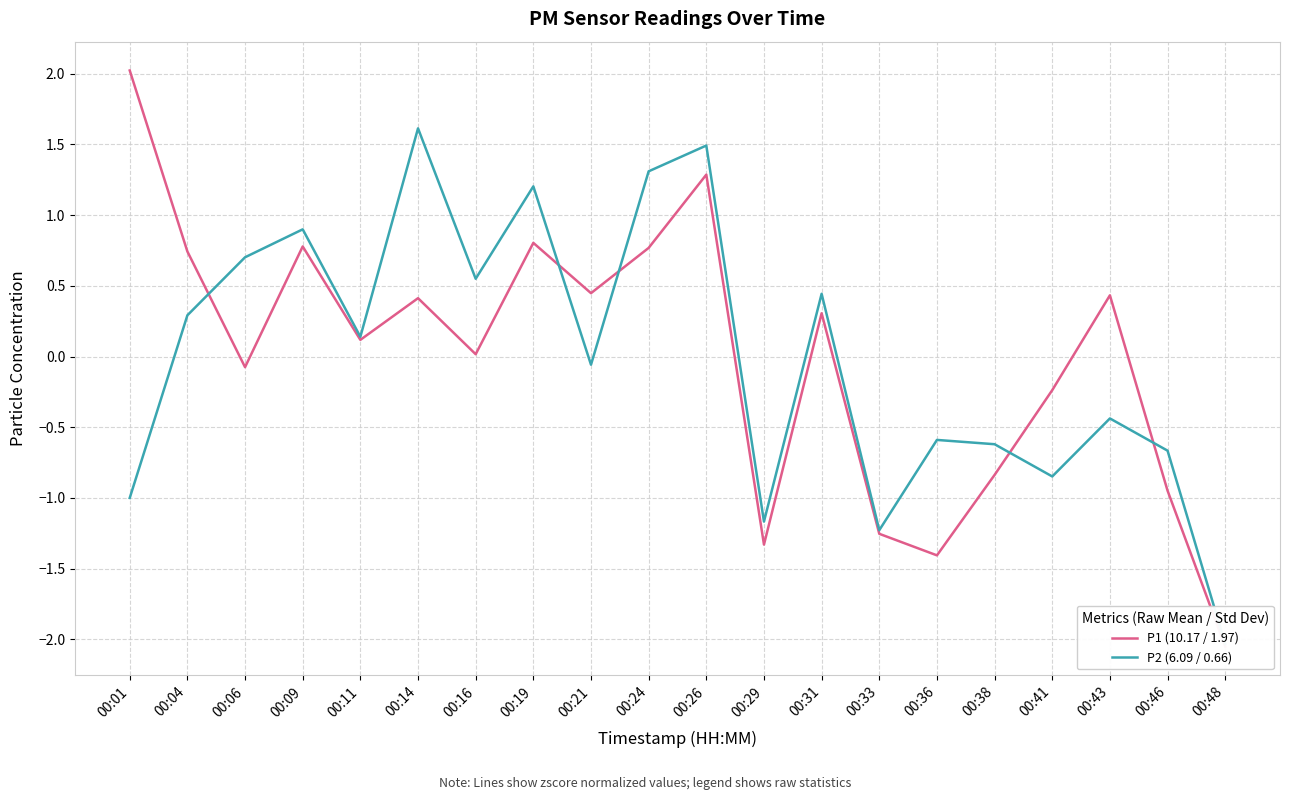

How many interior local valleys does the P2 (6.09 / 0.66) series have?

6